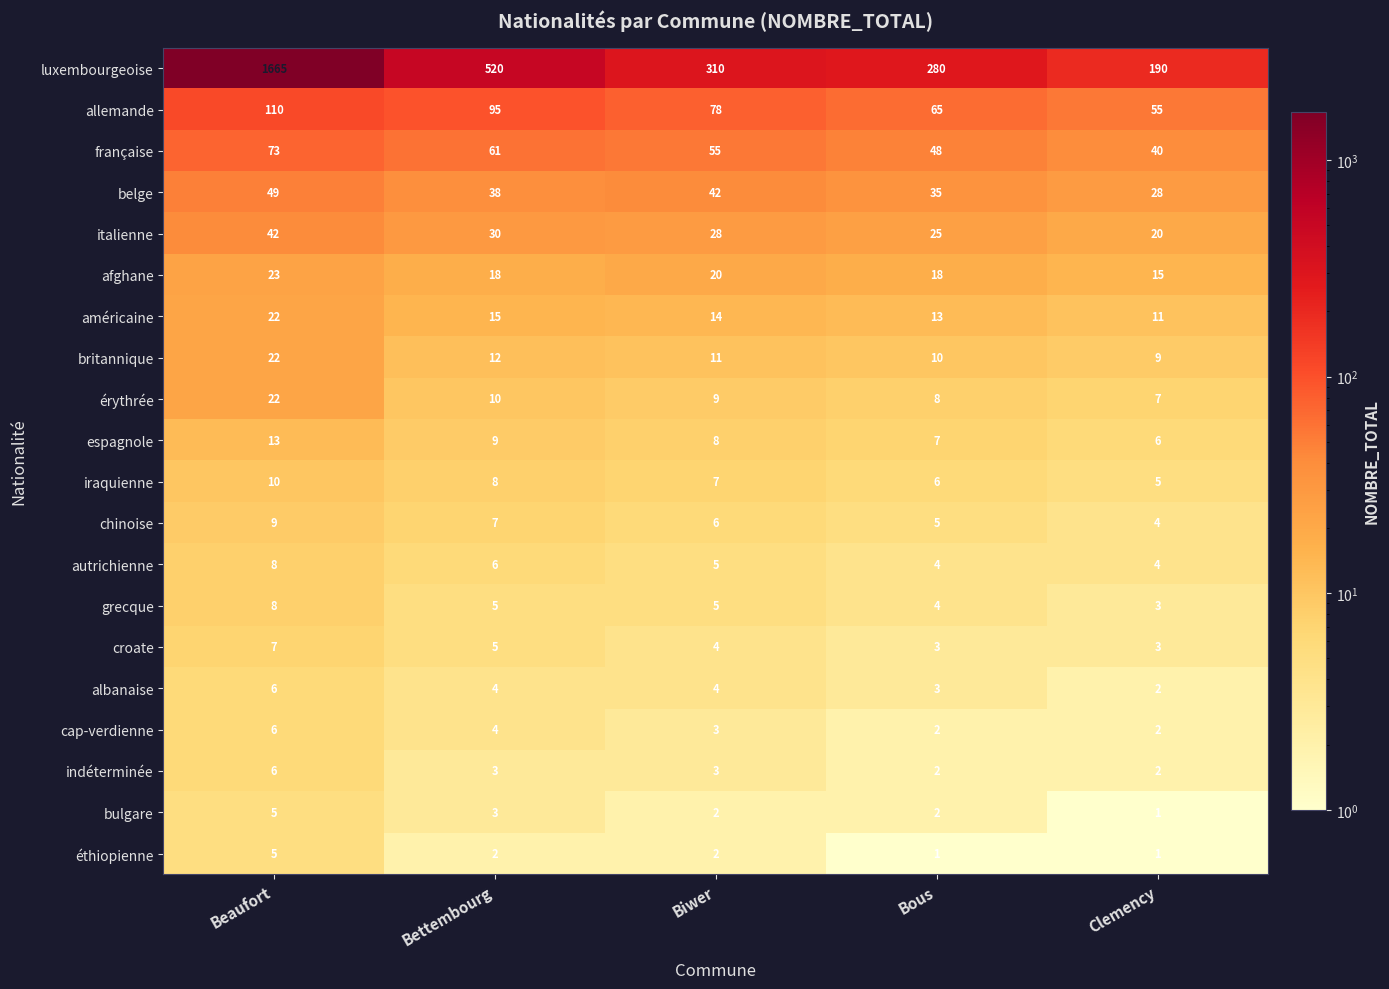

What is the difference between the second highest and minimum values in the belge series?

14